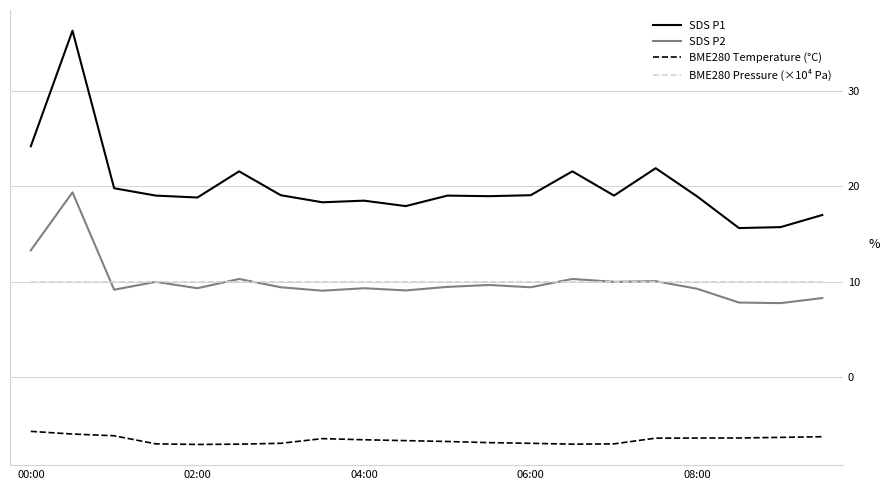

What is the greatest value displayed?

36.3